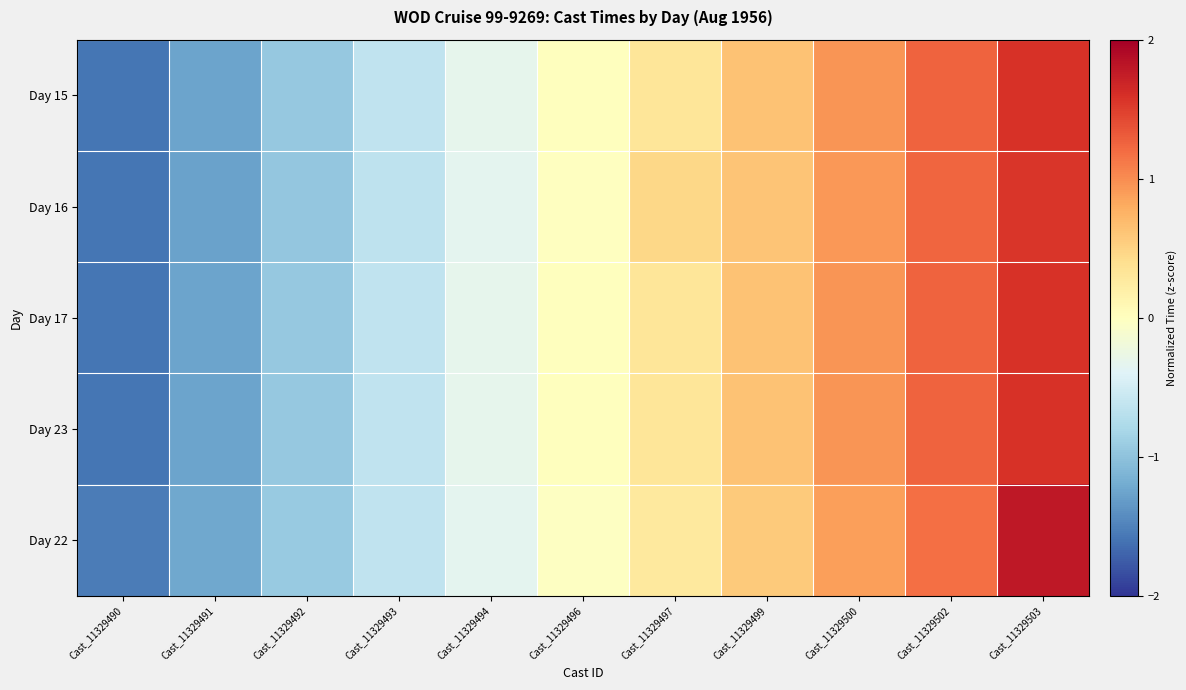

Reading right to left, what are all the values shown in this chart?

Day 15: Cast_11329503=1.6	Cast_11329502=1.3	Cast_11329500=0.9	Cast_11329499=0.6	Cast_11329497=0.3	Cast_11329496=0.0	Cast_11329494=-0.3	Cast_11329493=-0.6	Cast_11329492=-0.9	Cast_11329491=-1.3	Cast_11329490=-1.6
Day 16: Cast_11329503=1.6	Cast_11329502=1.2	Cast_11329500=0.9	Cast_11329499=0.6	Cast_11329497=0.5	Cast_11329496=-0.0	Cast_11329494=-0.3	Cast_11329493=-0.6	Cast_11329492=-1.0	Cast_11329491=-1.3	Cast_11329490=-1.6
Day 17: Cast_11329503=1.6	Cast_11329502=1.3	Cast_11329500=0.9	Cast_11329499=0.6	Cast_11329497=0.3	Cast_11329496=0.0	Cast_11329494=-0.3	Cast_11329493=-0.6	Cast_11329492=-0.9	Cast_11329491=-1.3	Cast_11329490=-1.6
Day 23: Cast_11329503=1.6	Cast_11329502=1.3	Cast_11329500=0.9	Cast_11329499=0.6	Cast_11329497=0.3	Cast_11329496=0.0	Cast_11329494=-0.3	Cast_11329493=-0.6	Cast_11329492=-0.9	Cast_11329491=-1.3	Cast_11329490=-1.6
Day 22: Cast_11329503=1.8	Cast_11329502=1.2	Cast_11329500=0.9	Cast_11329499=0.6	Cast_11329497=0.3	Cast_11329496=-0.0	Cast_11329494=-0.3	Cast_11329493=-0.6	Cast_11329492=-0.9	Cast_11329491=-1.2	Cast_11329490=-1.5